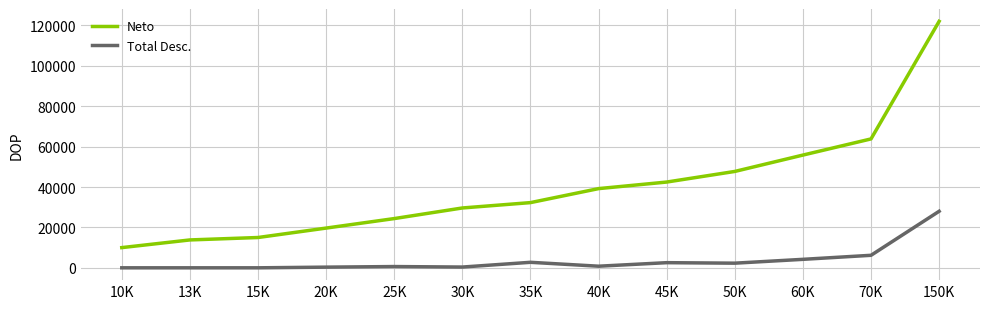

Which category has the lowest value in the Neto series?

10K